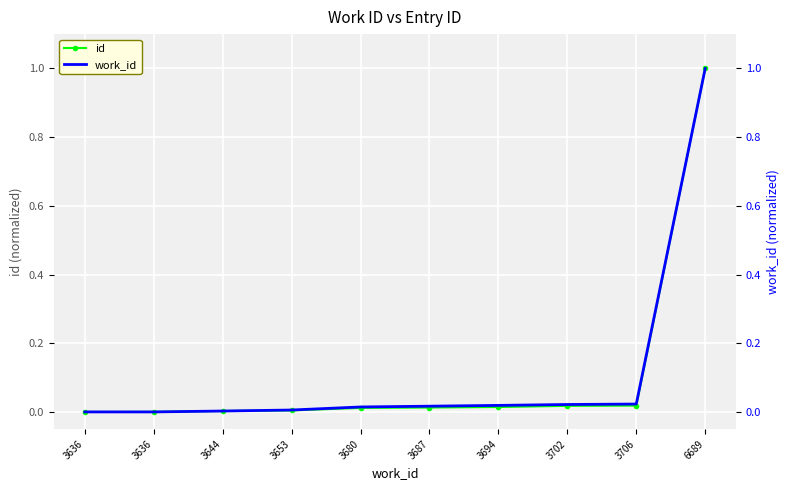

What are all the series names shown in the legend?

id, work_id